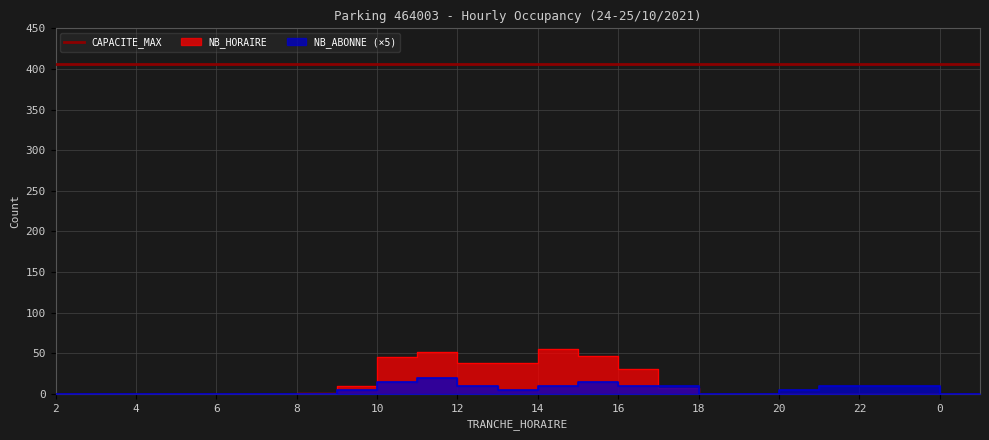

The value of NB_ABONNE at 7 is 13. True or false?

False